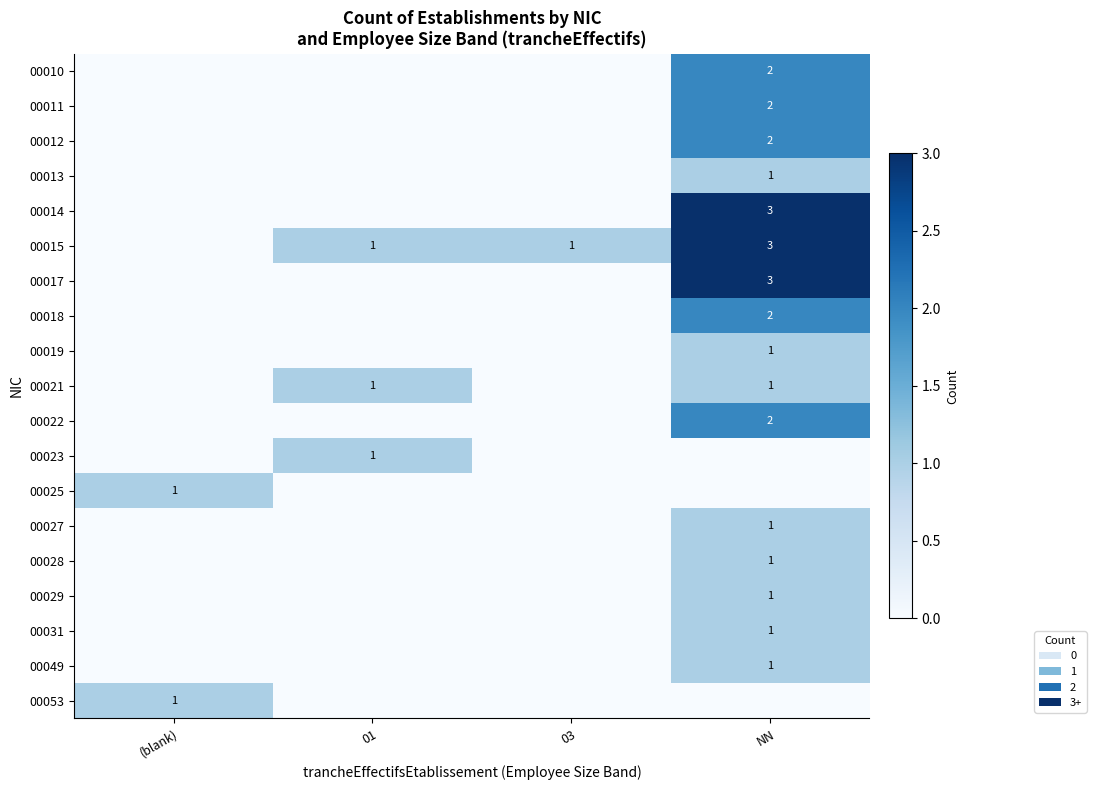

What is the sum of the 00015 values at NN and 01?

4